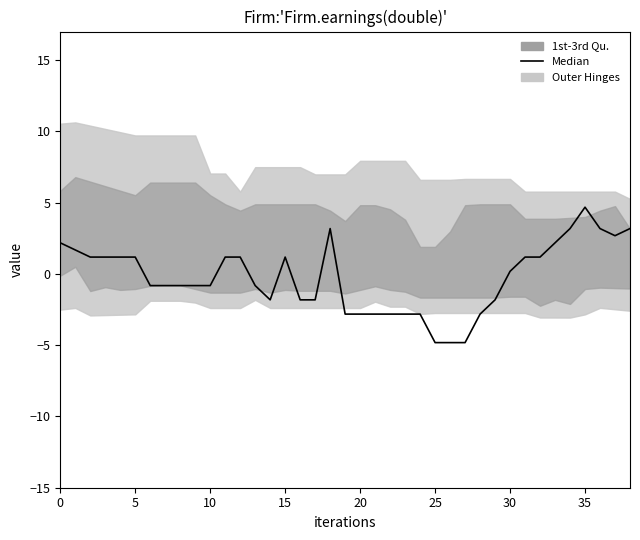

What is the label of the 7th point from the right?

32